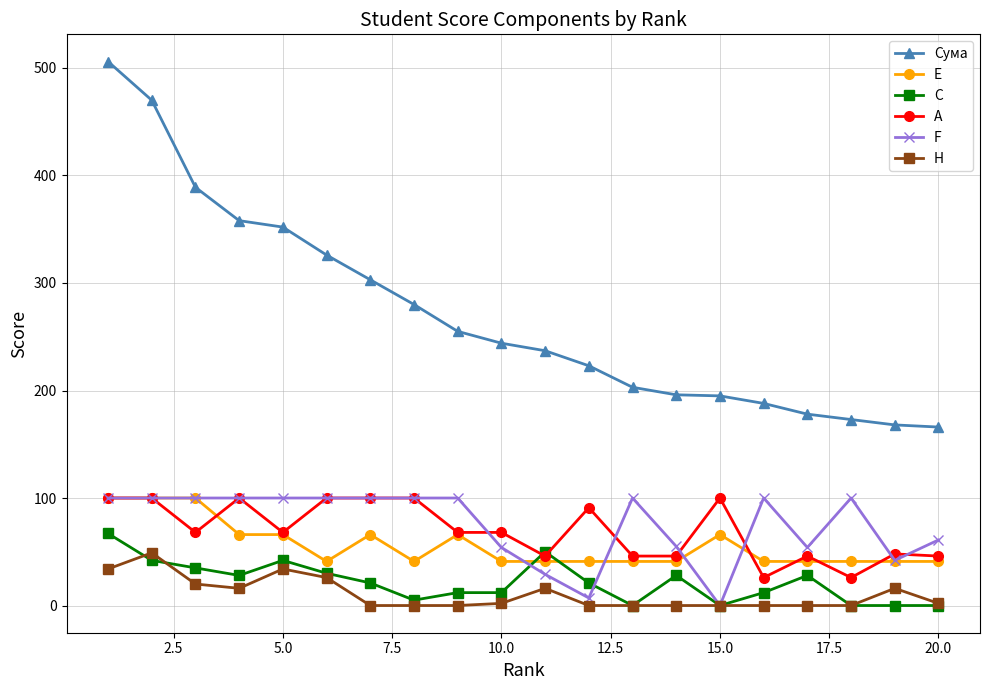

What is the highest value of the F series?

100